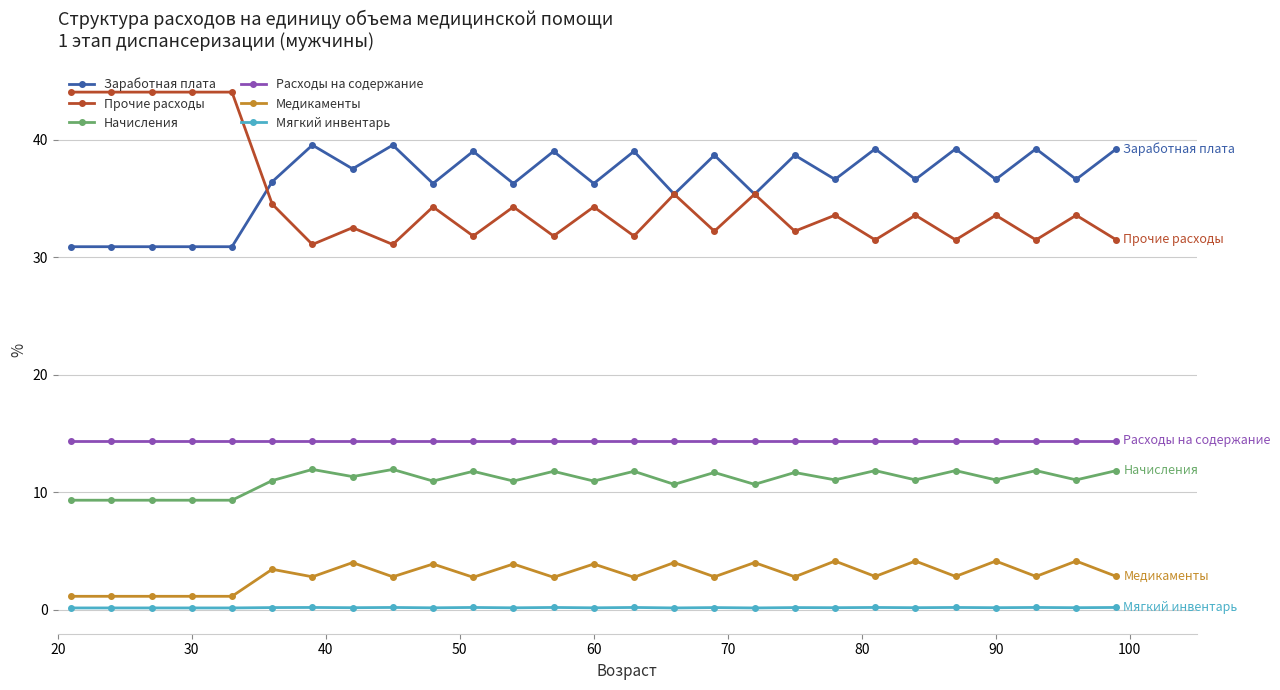

At how many categories does at least one series exceed 19?

27